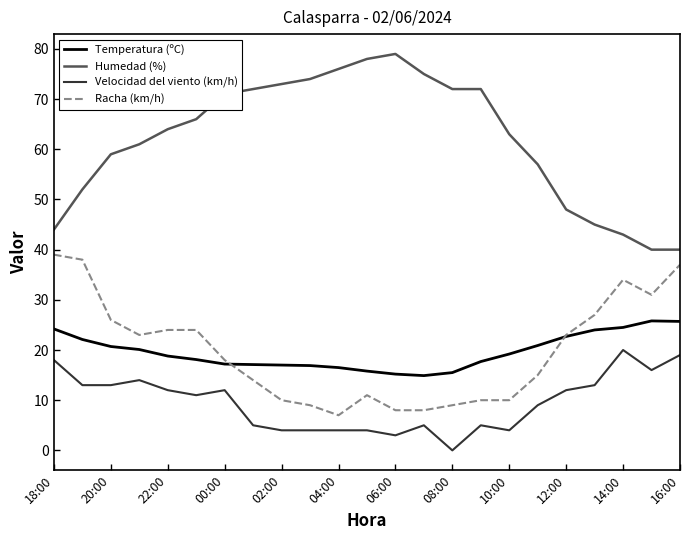

True or false: Velocidad del viento (km/h) has more than 2 interior local peaks.

True